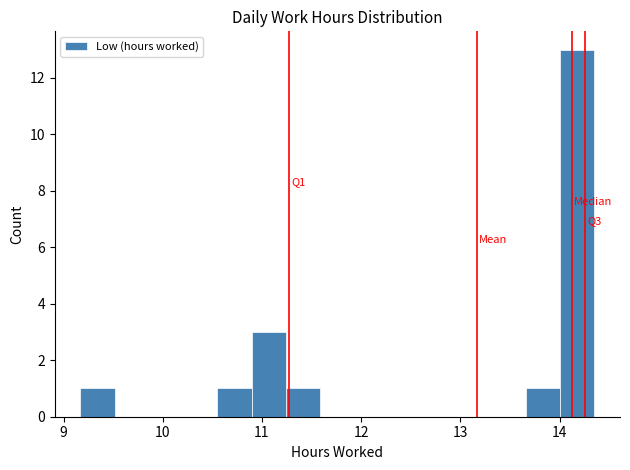

Around what value on the x-axis is the tallest bar? Give the approximate position of its centre, as read against the axis.

14.2